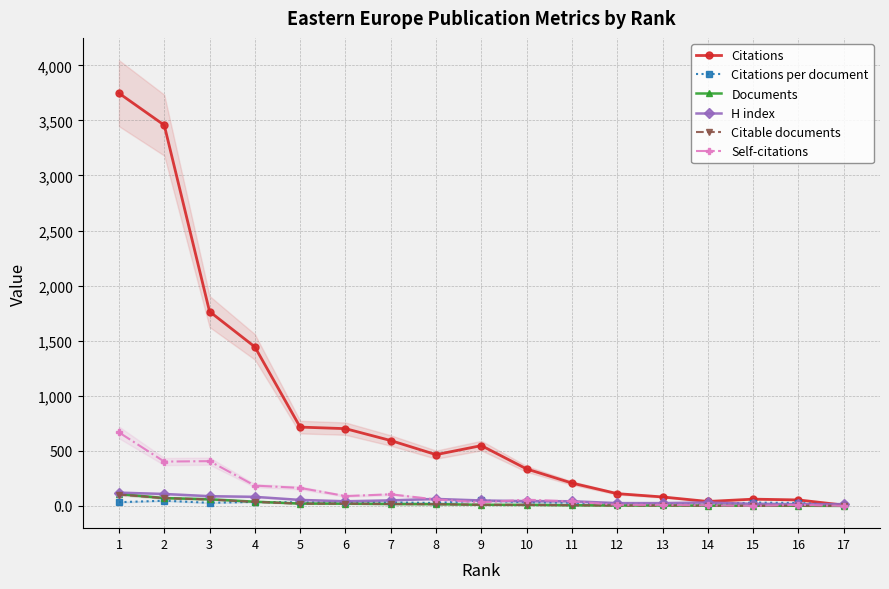

What are all the series names shown in the legend?

Citations, Citations per document, Documents, H index, Citable documents, Self-citations